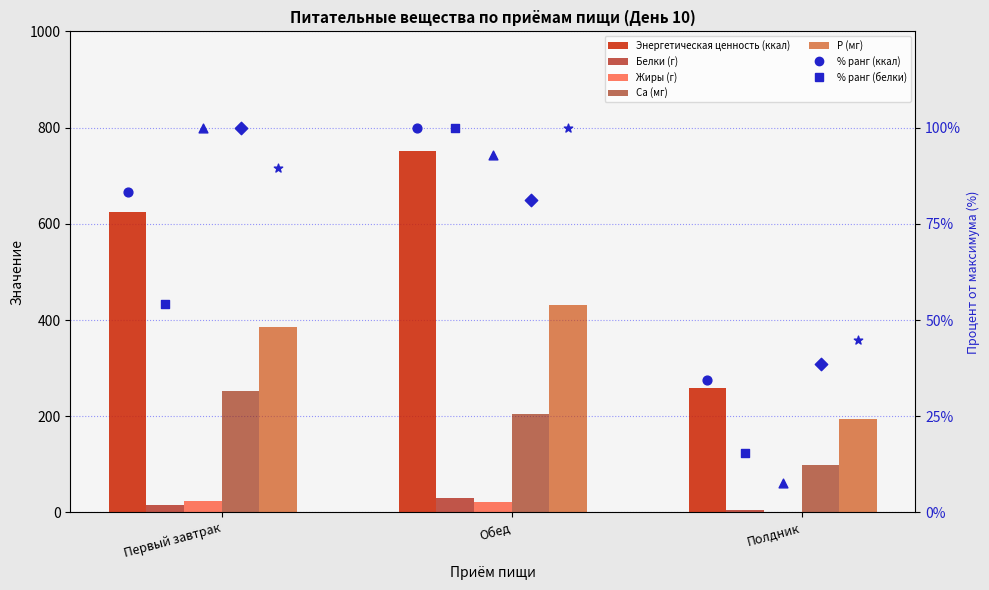

At how many categories does at least one series exceed 482?

2